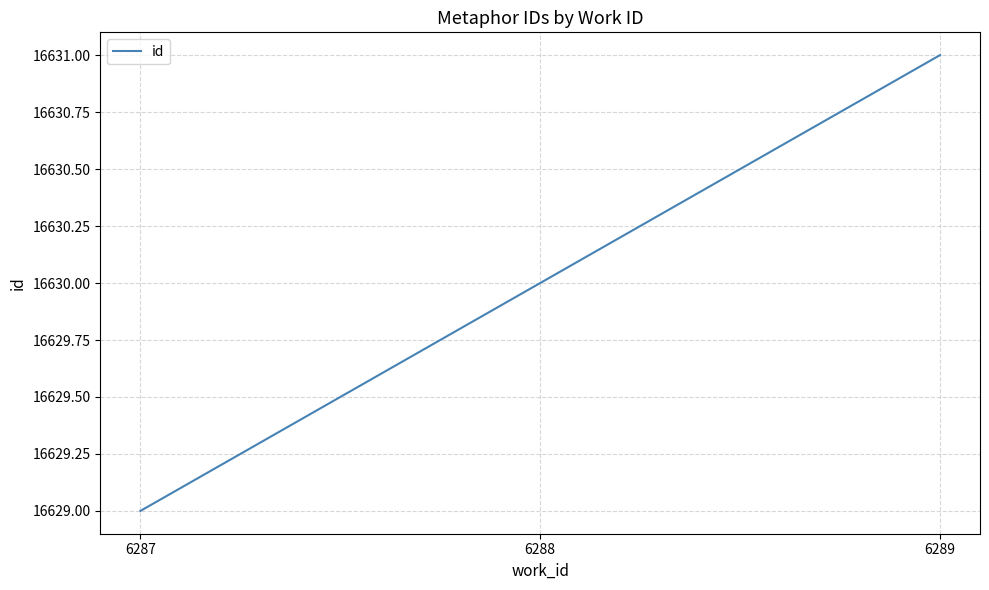

How many values are between 16629 and 16631?

3